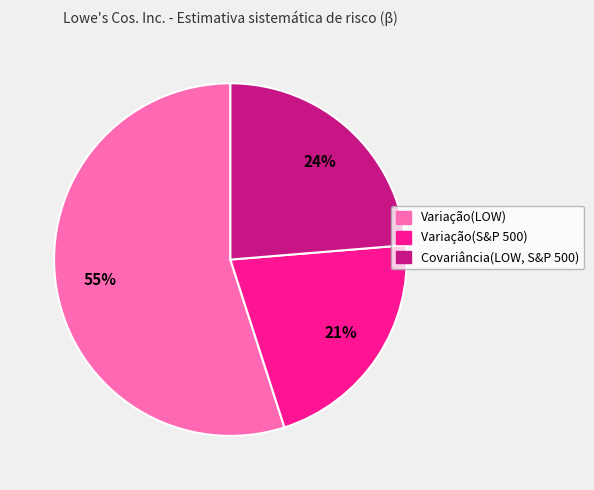

To the nearest percent, what is the difference between the Variação(LOW) and Covariância(LOW, S&P 500) slice percentages?

31%